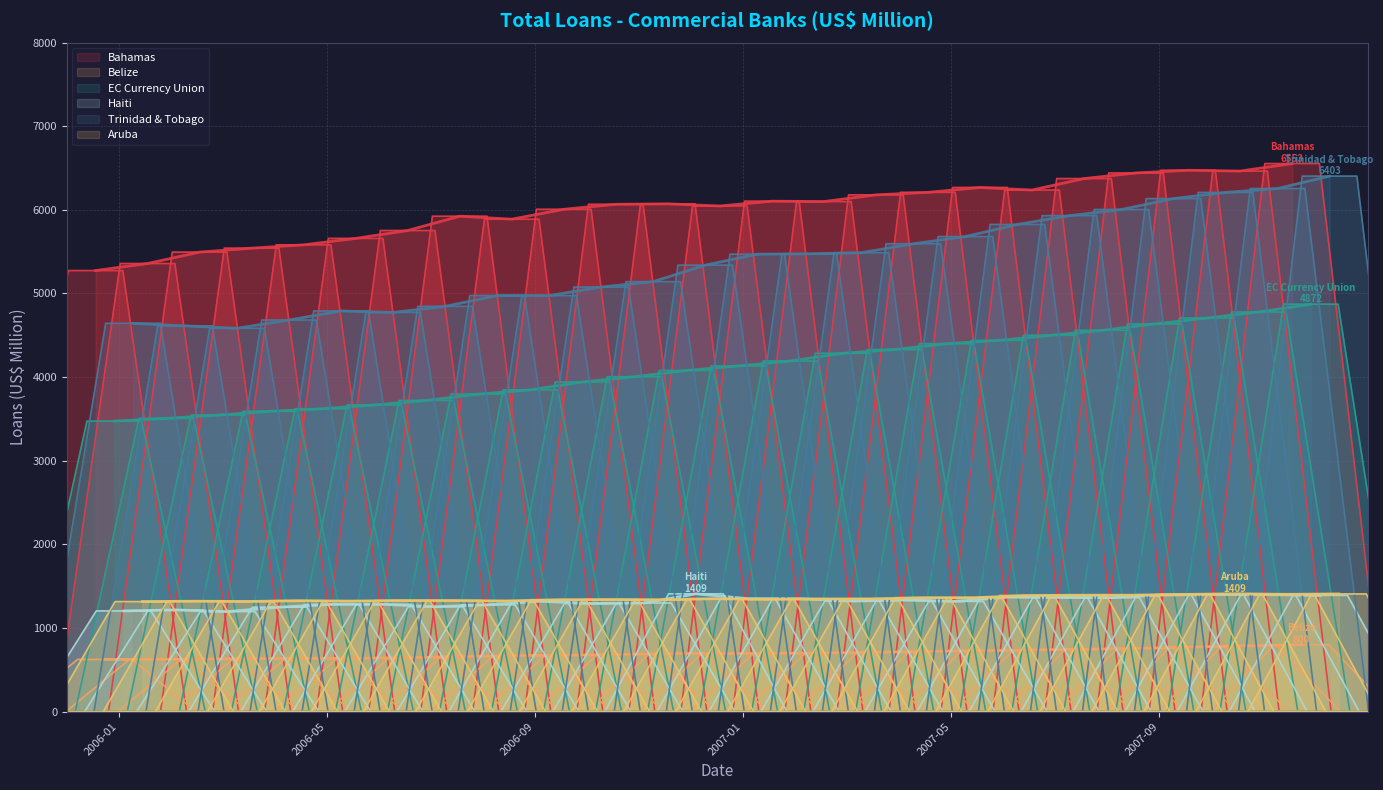

How many lines are shown in the chart?

6